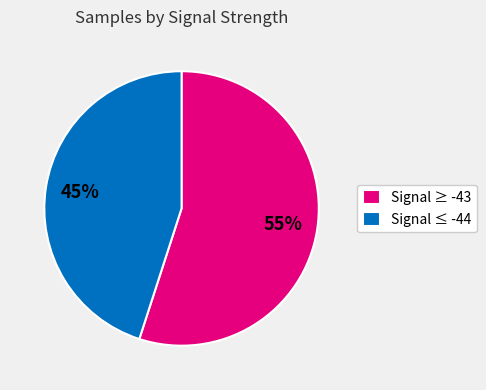

To the nearest percent, what is the average slice percentage?

50%